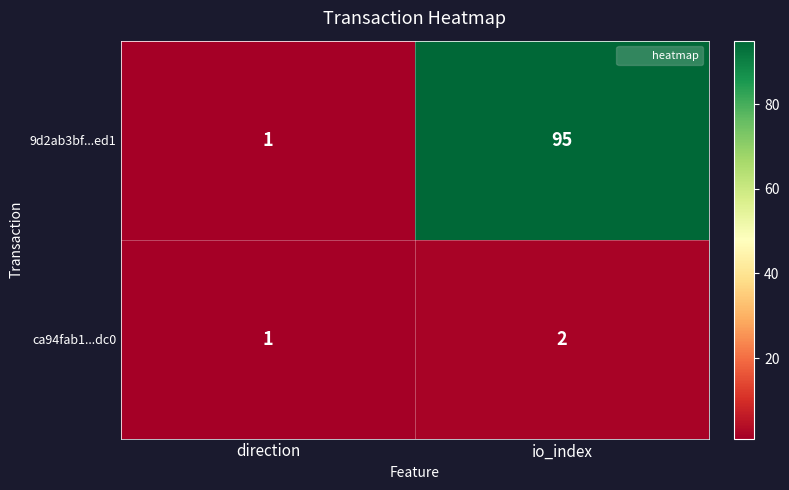

Which series has the largest range (max minus min)?

9d2ab3bf...ed1